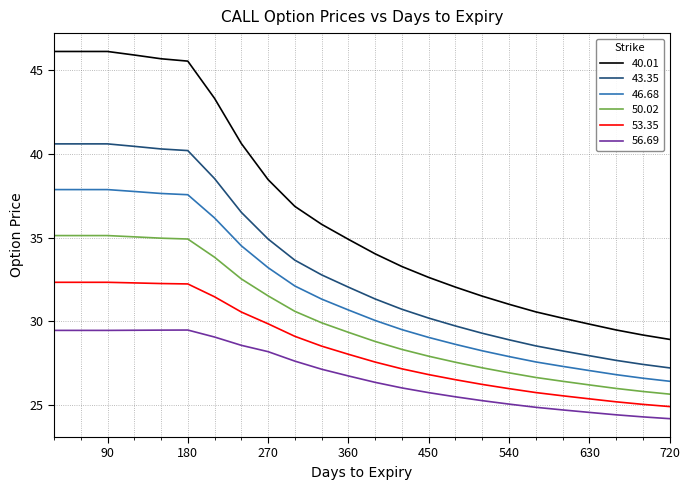

Which series has the largest range (max minus min)?

40.01